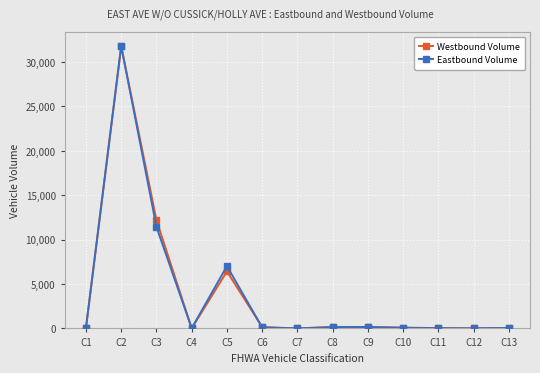

What is the highest value of the Eastbound Volume series?

31802